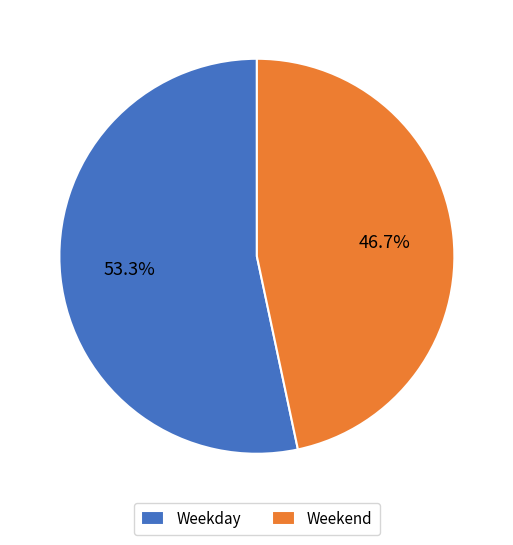

Rank the categories by value from highest to lowest.

Weekday, Weekend